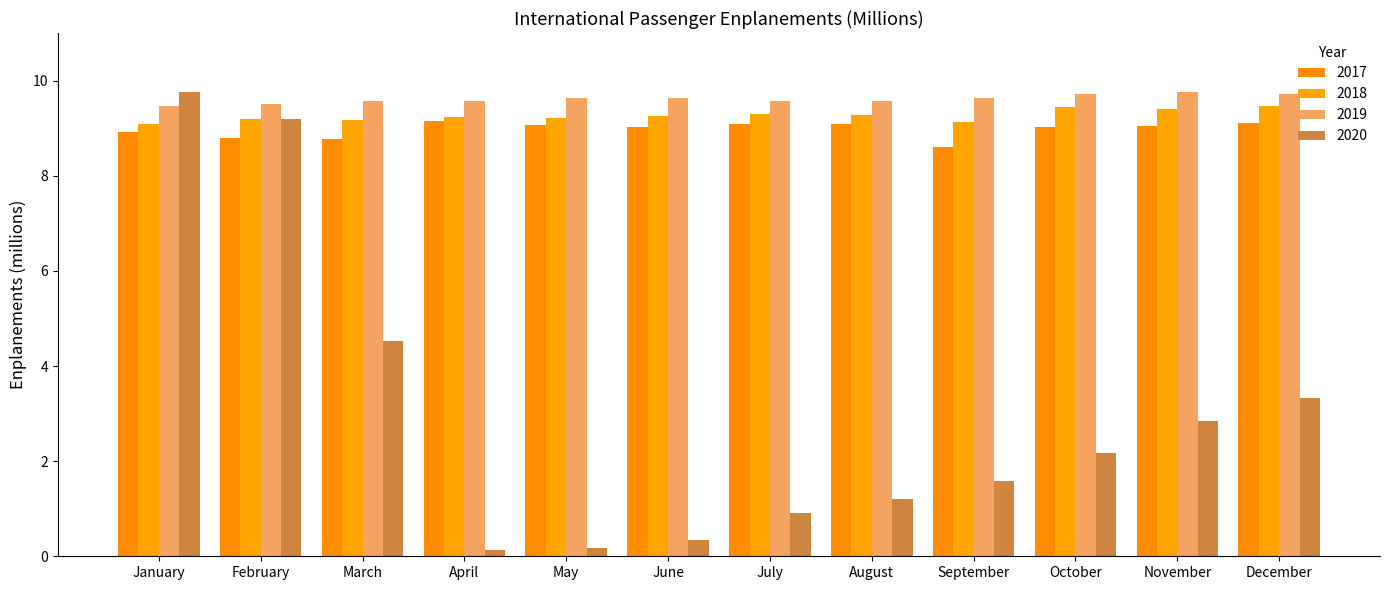

How many values in the 2020 series exceed 2?

6